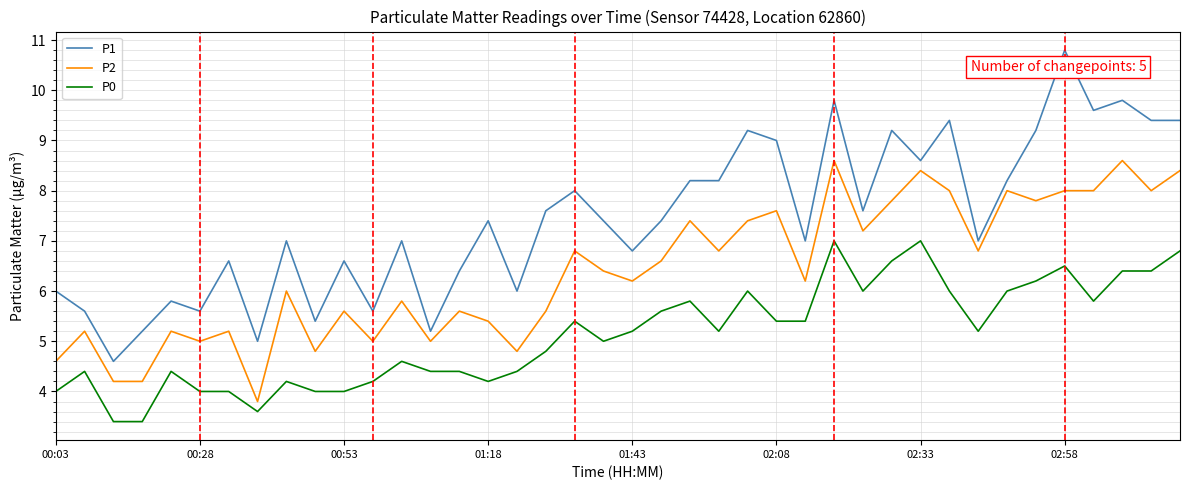

True or false: P0 and P1 cross at least once.

False